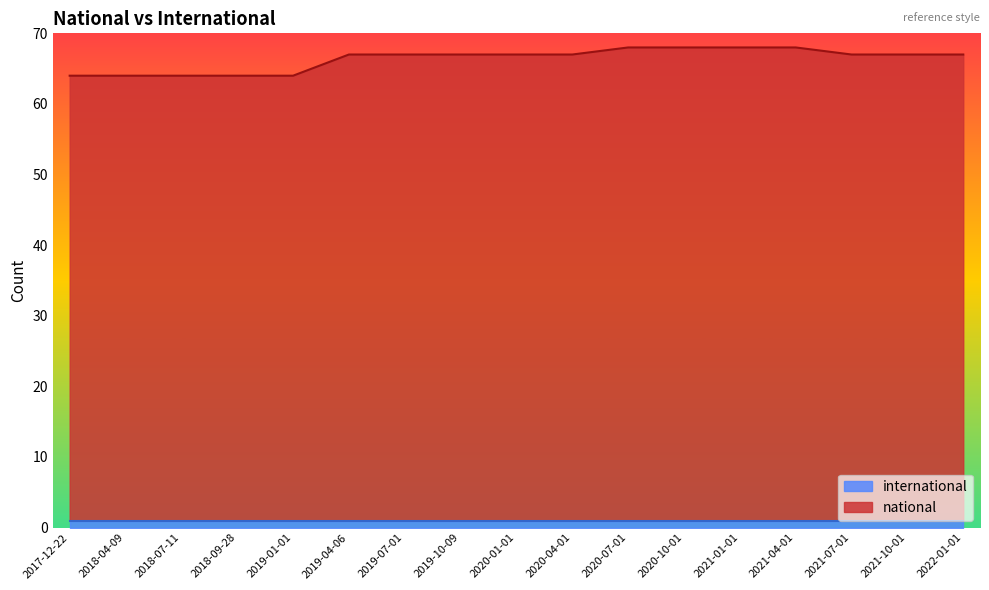

True or false: the data shows 111 at 2018-07-11.

False